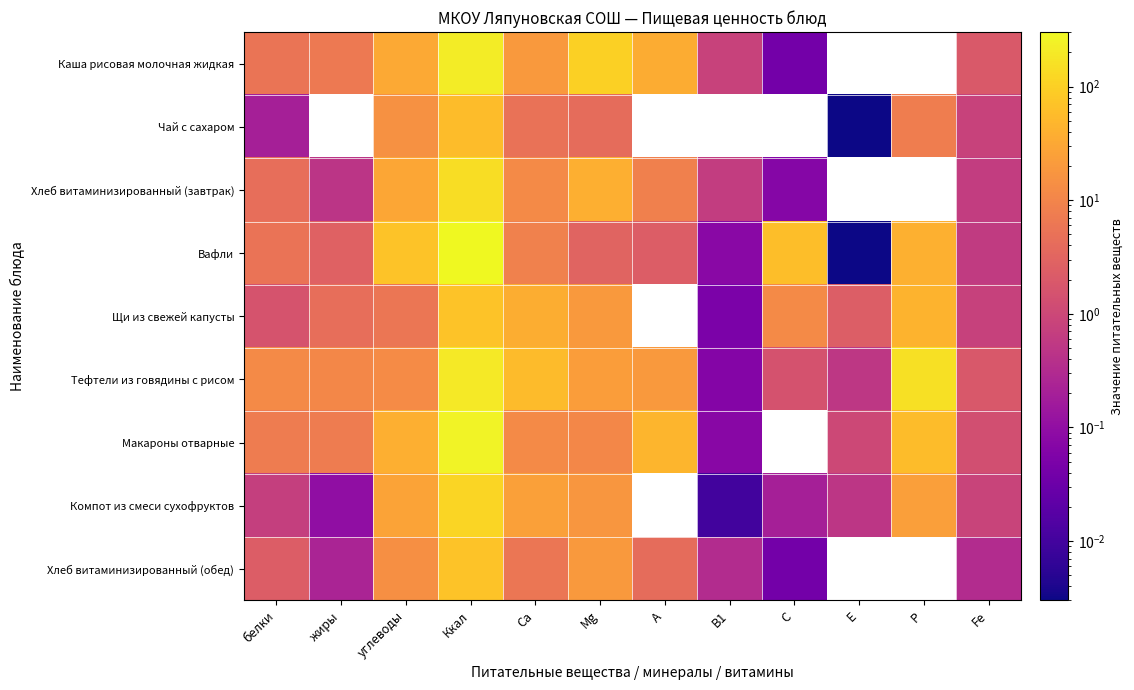

What is the spread (max minus min) of values at B1?

0.8